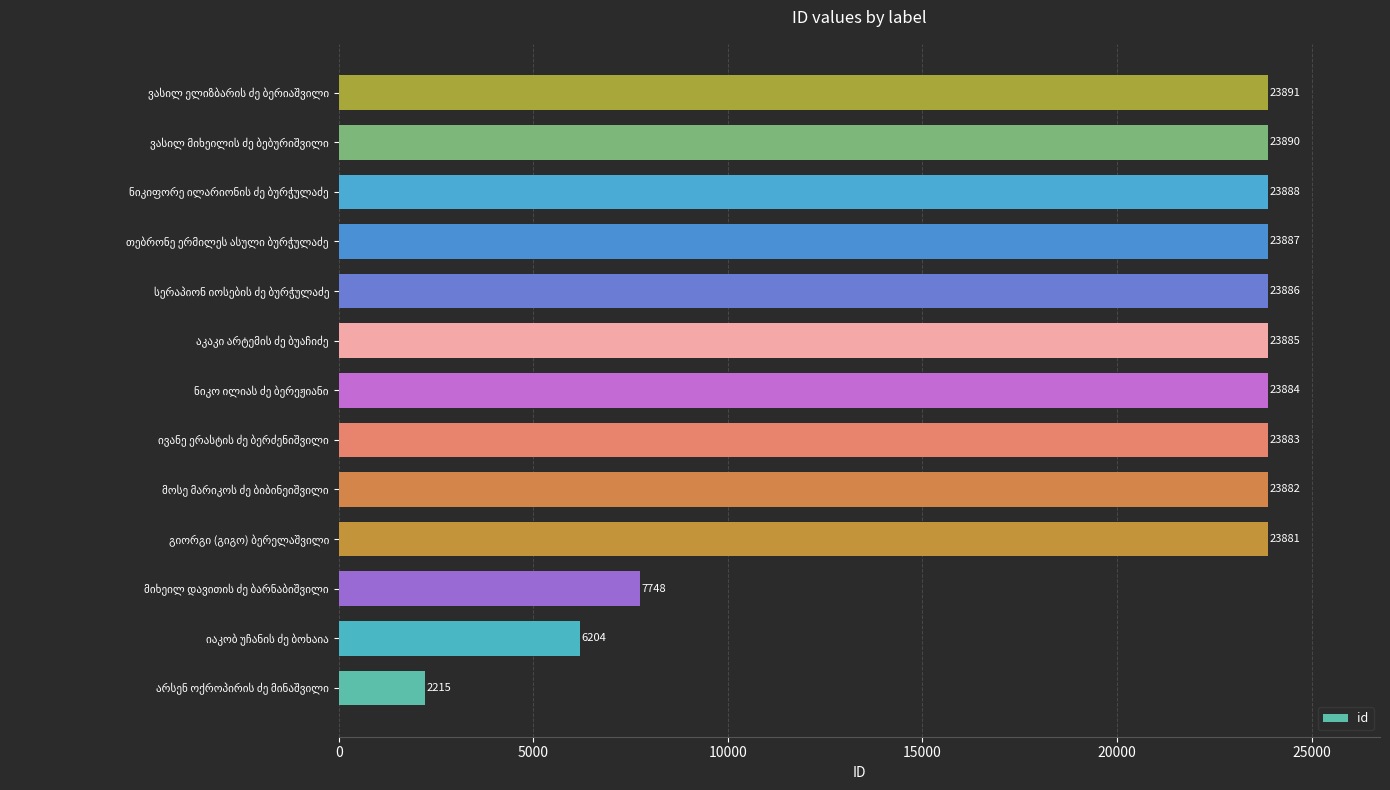

What is the maximum value shown in the chart?

23891